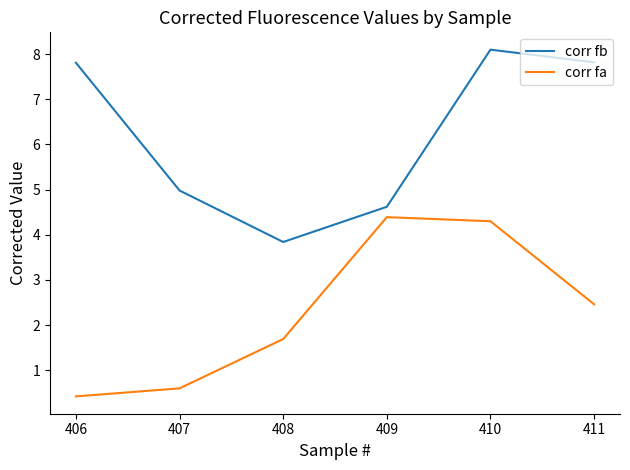

List the labels in order of corr fa value, largest first.

409, 410, 411, 408, 407, 406